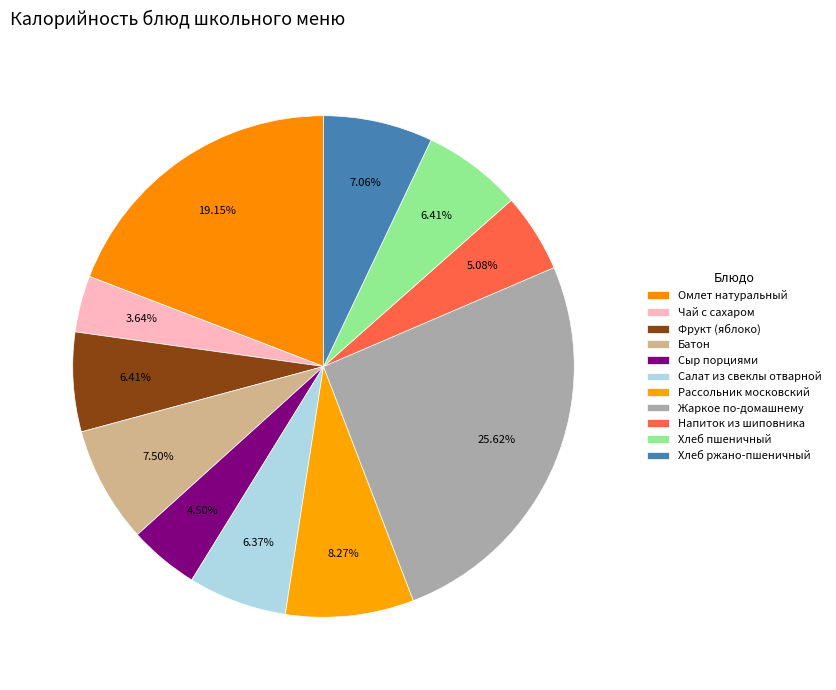

How many slices are in this pie chart?

11